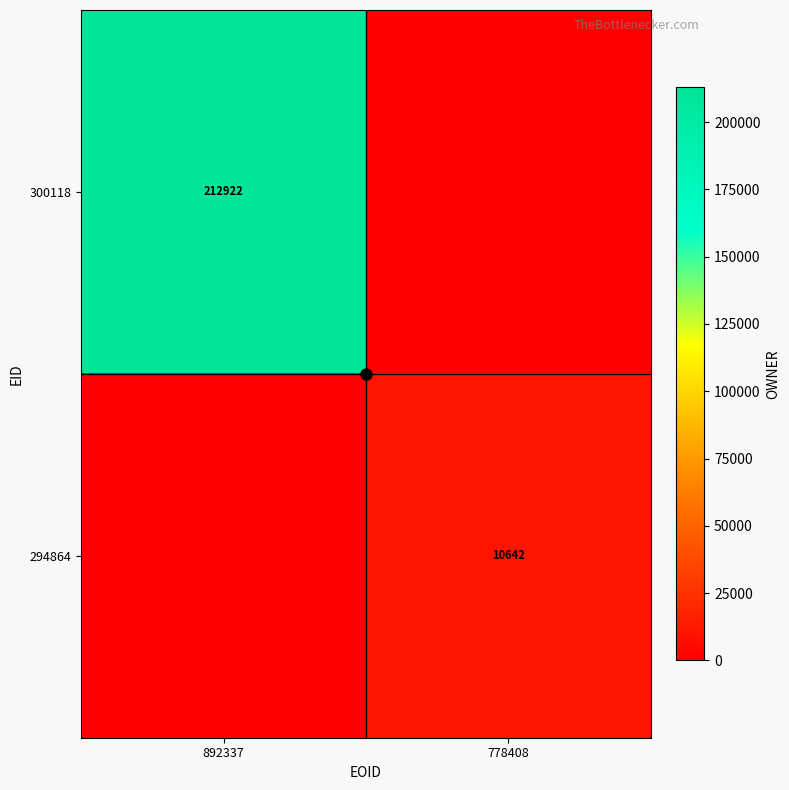

The 300118 series shows 212922 at 892337. True or false?

True